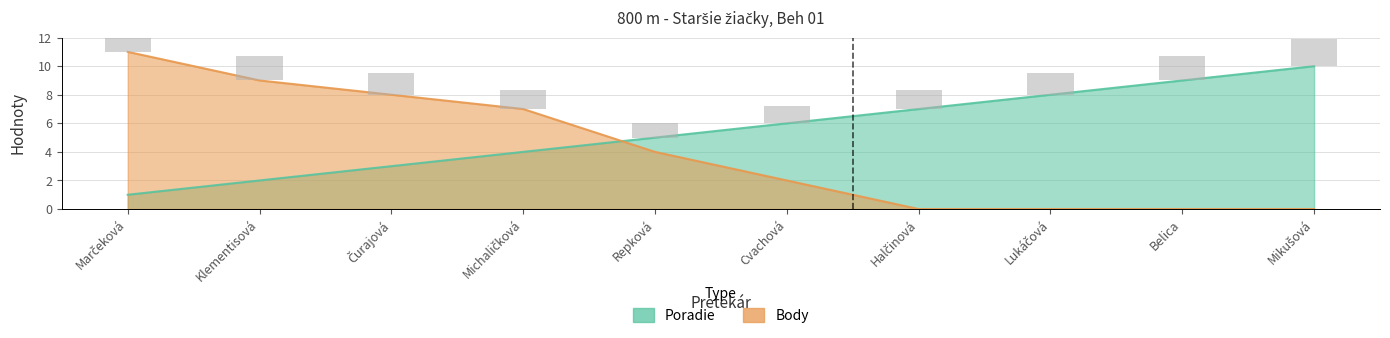

Between Marčeková and Belica, which series saw the biggest shift?

Body